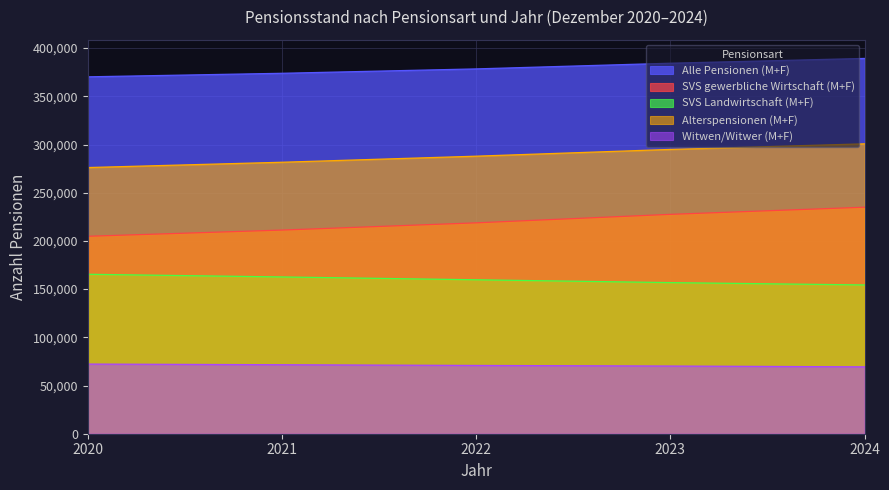

Does the chart have visible grid lines?

Yes